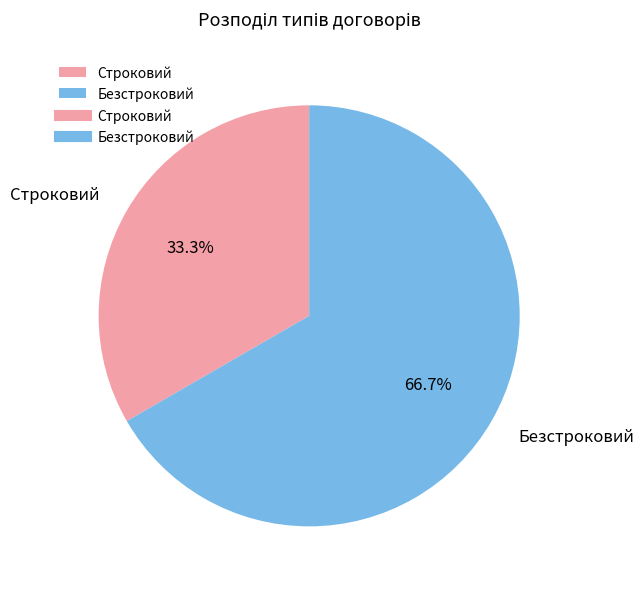

Is it true that Безстроковий is 67% of the pie?

True